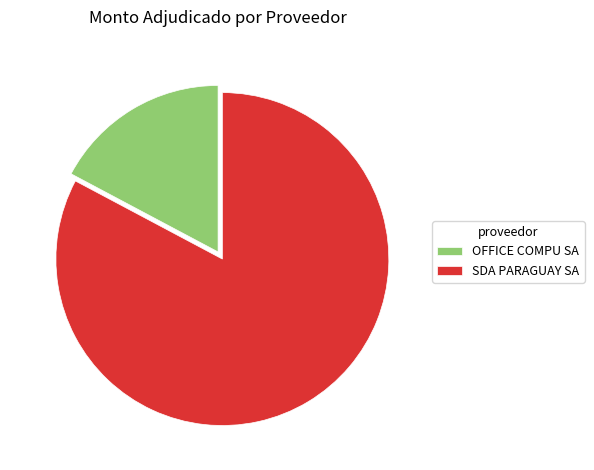

What is the smallest slice in the pie chart?

OFFICE COMPU SA